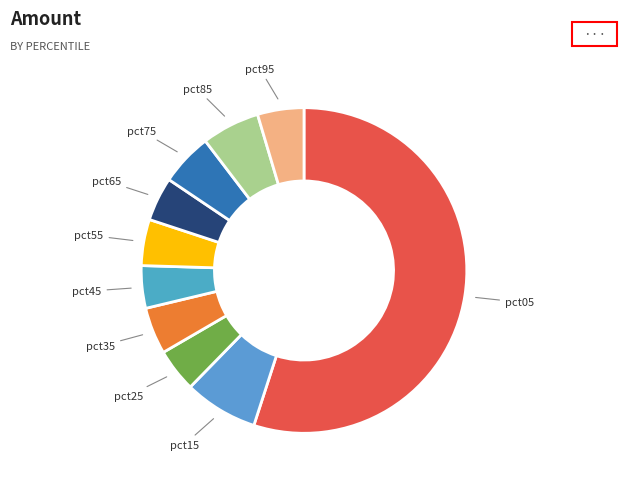

True or false: pct05 accounts for 55% of the total.

True